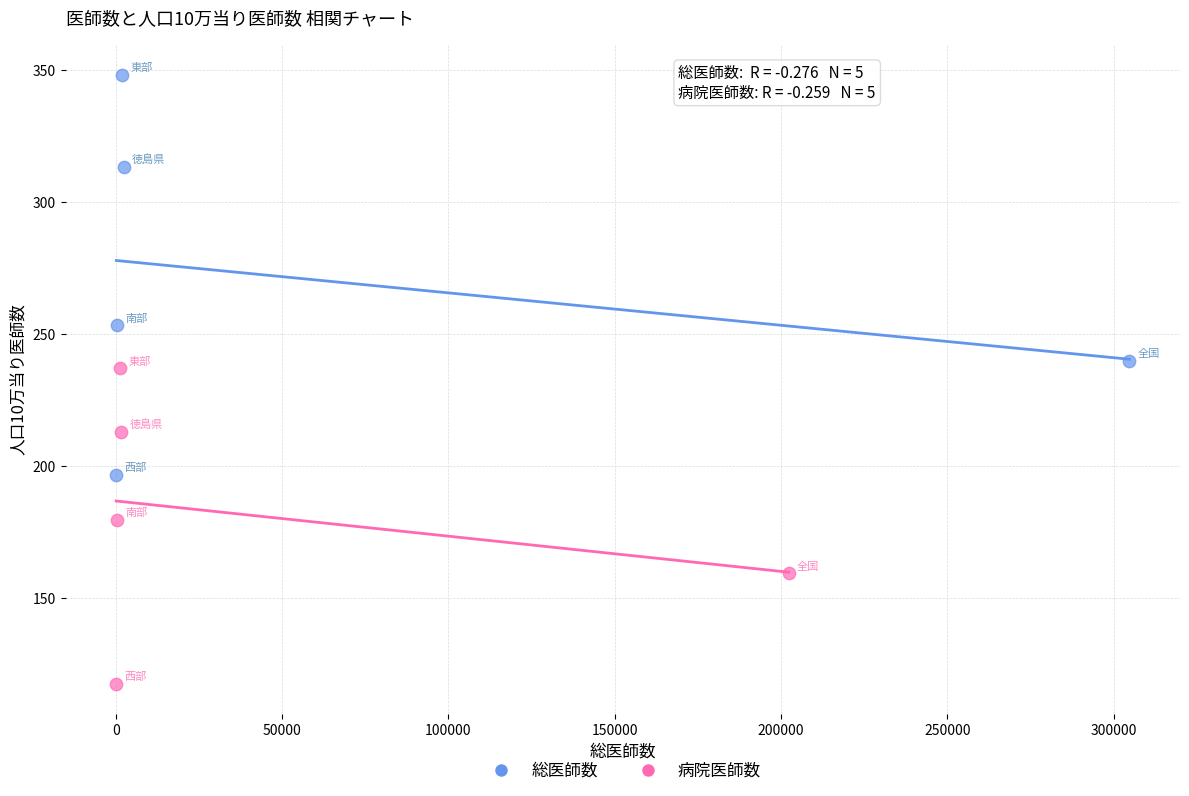

Which series contains the highest Y value?

総医師数